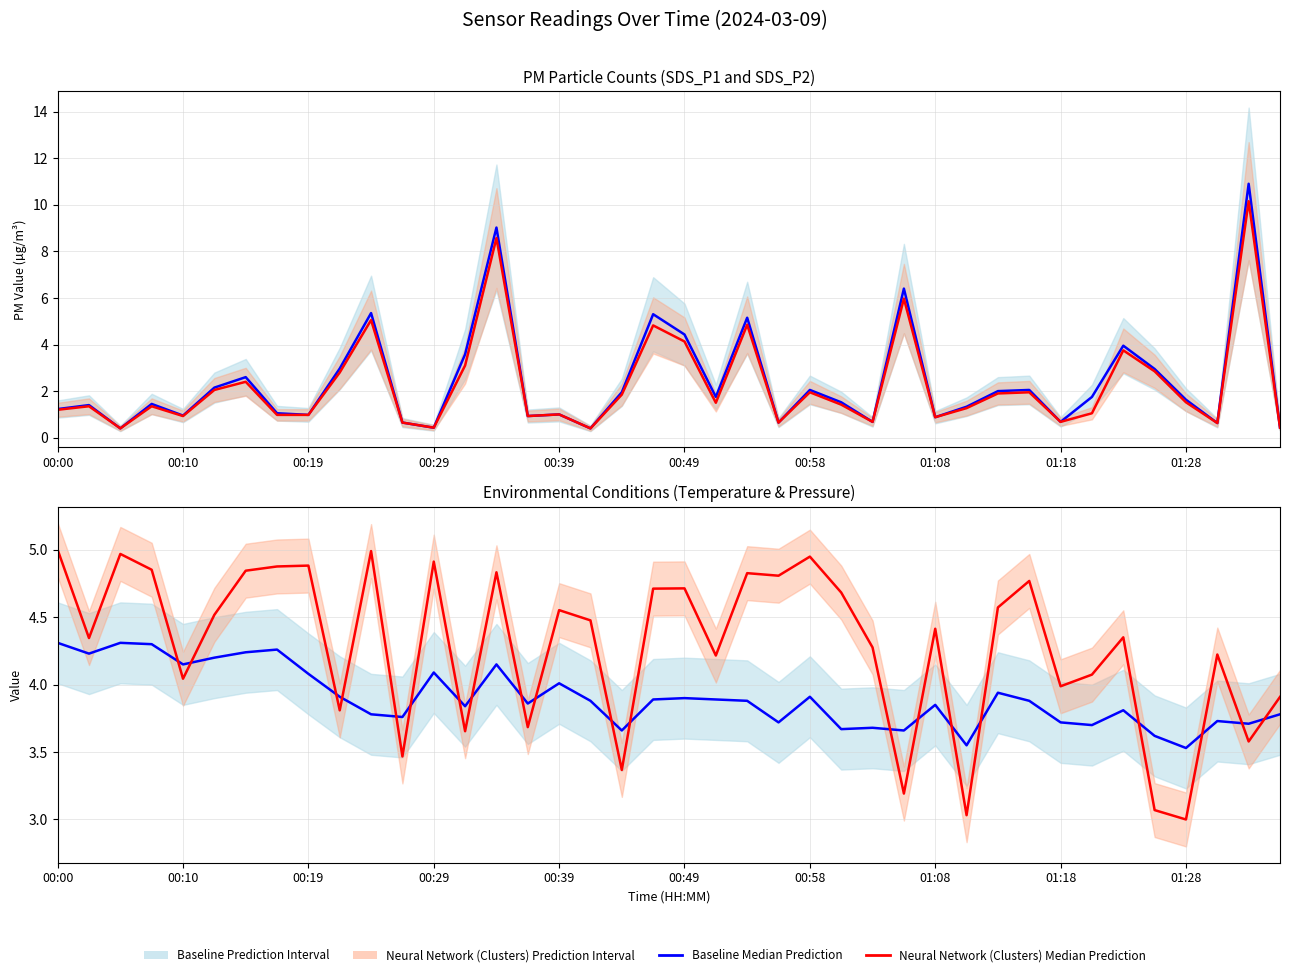

What is the maximum value shown in the chart?

10.9